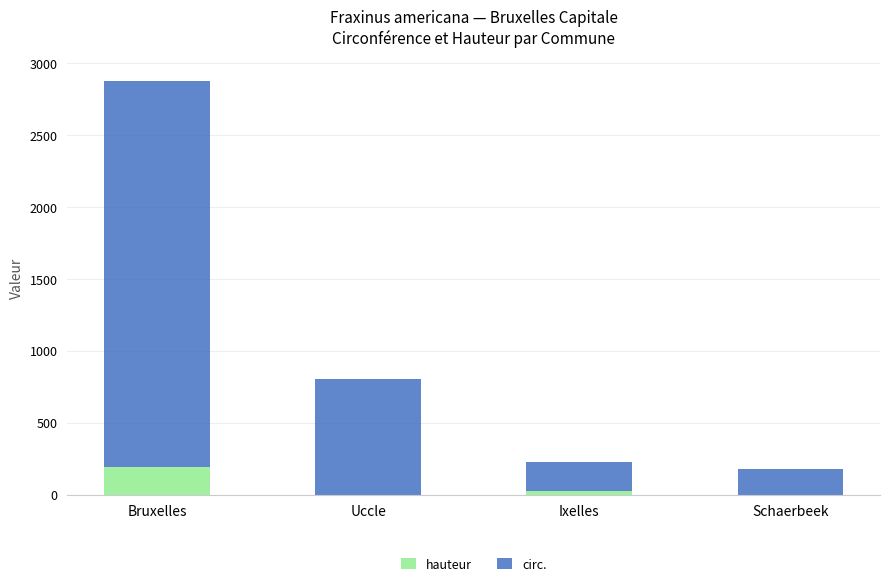

At which category is the sum across all series the highest?

Bruxelles